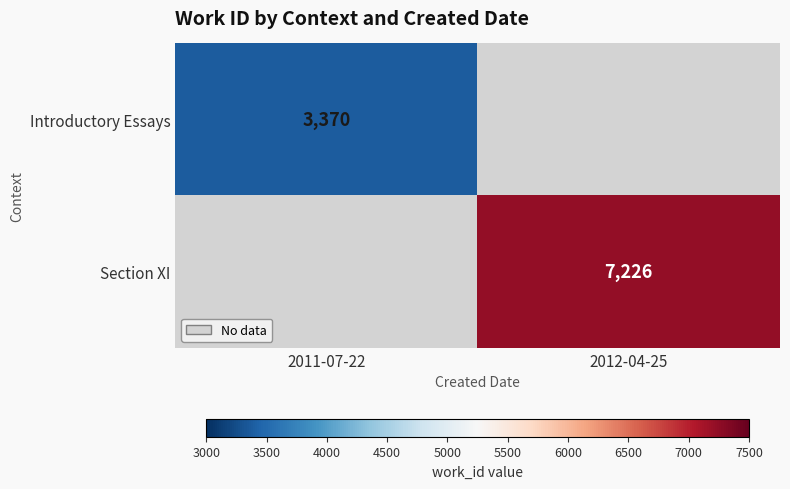

Is it true that Section XI equals 7226 at 2012-04-25?

True